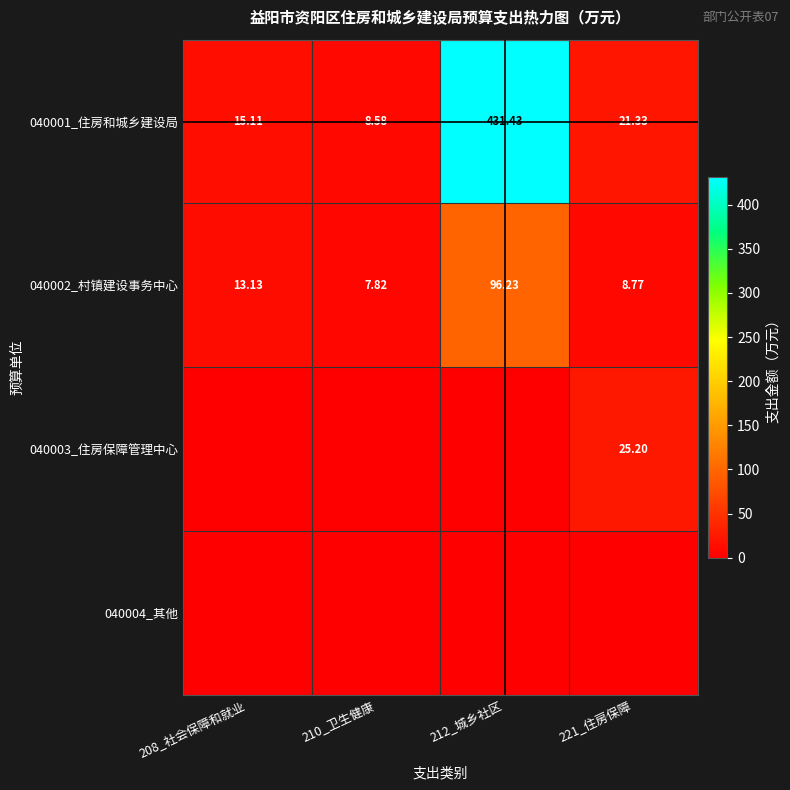

What is the sum of all 040001_住房和城乡建设局 values?

476.5